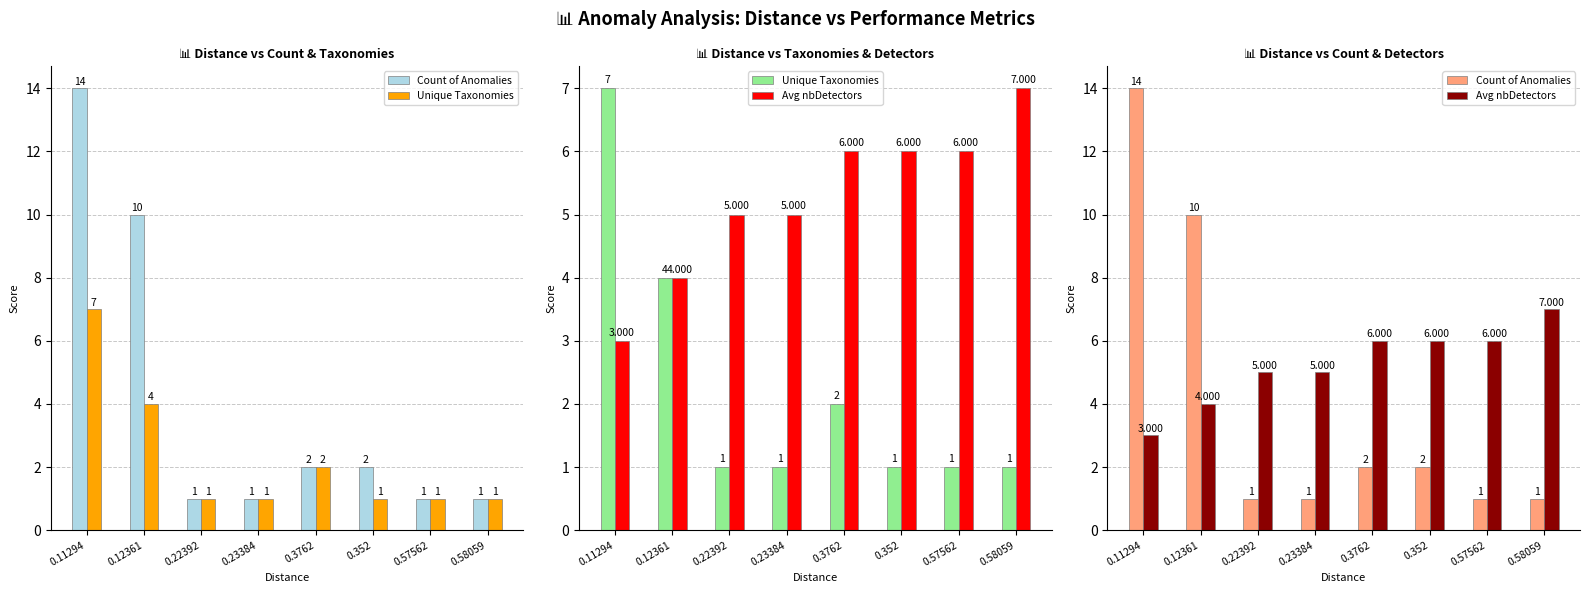

What is the average value of the Avg nbDetectors series?

5